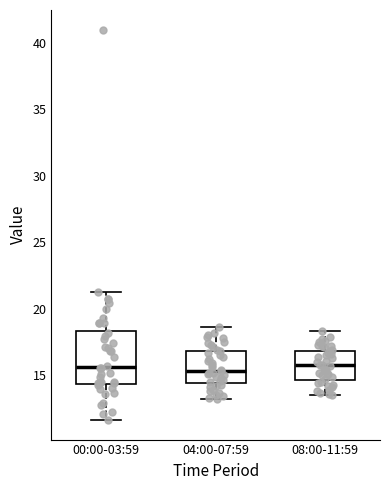

Comparing the boxes themselves (not the whiskers), which one is the tallest?

00:00-03:59